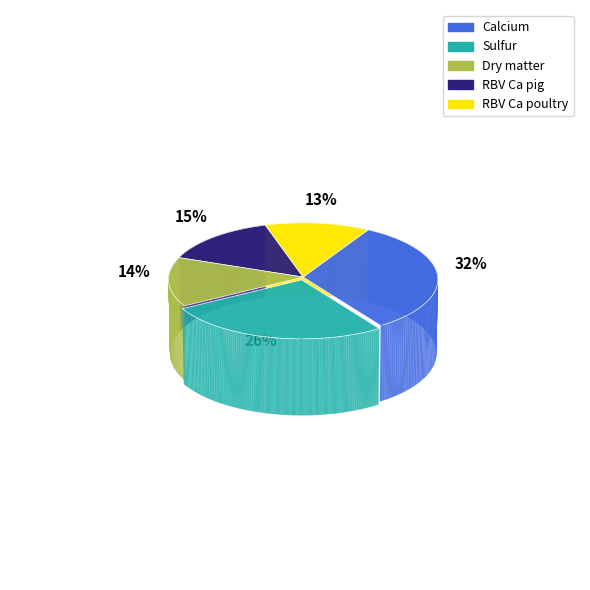

What is the change in value from Sulfur to RBV Ca poultry?

-93.0